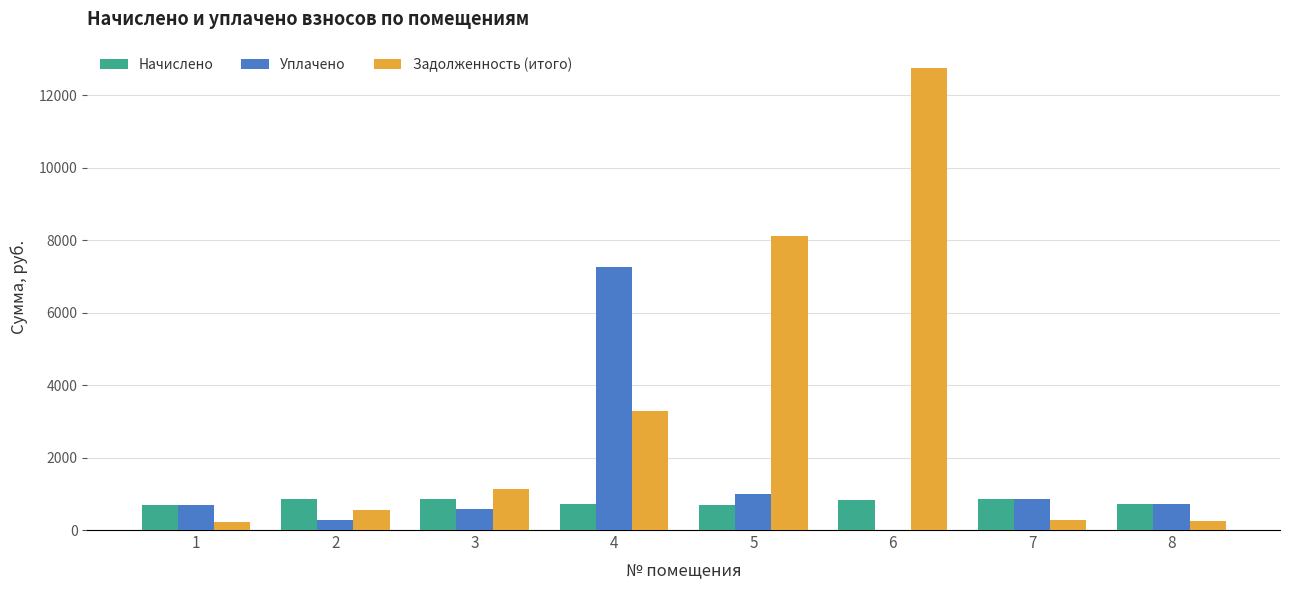

Are the bars horizontal?

No